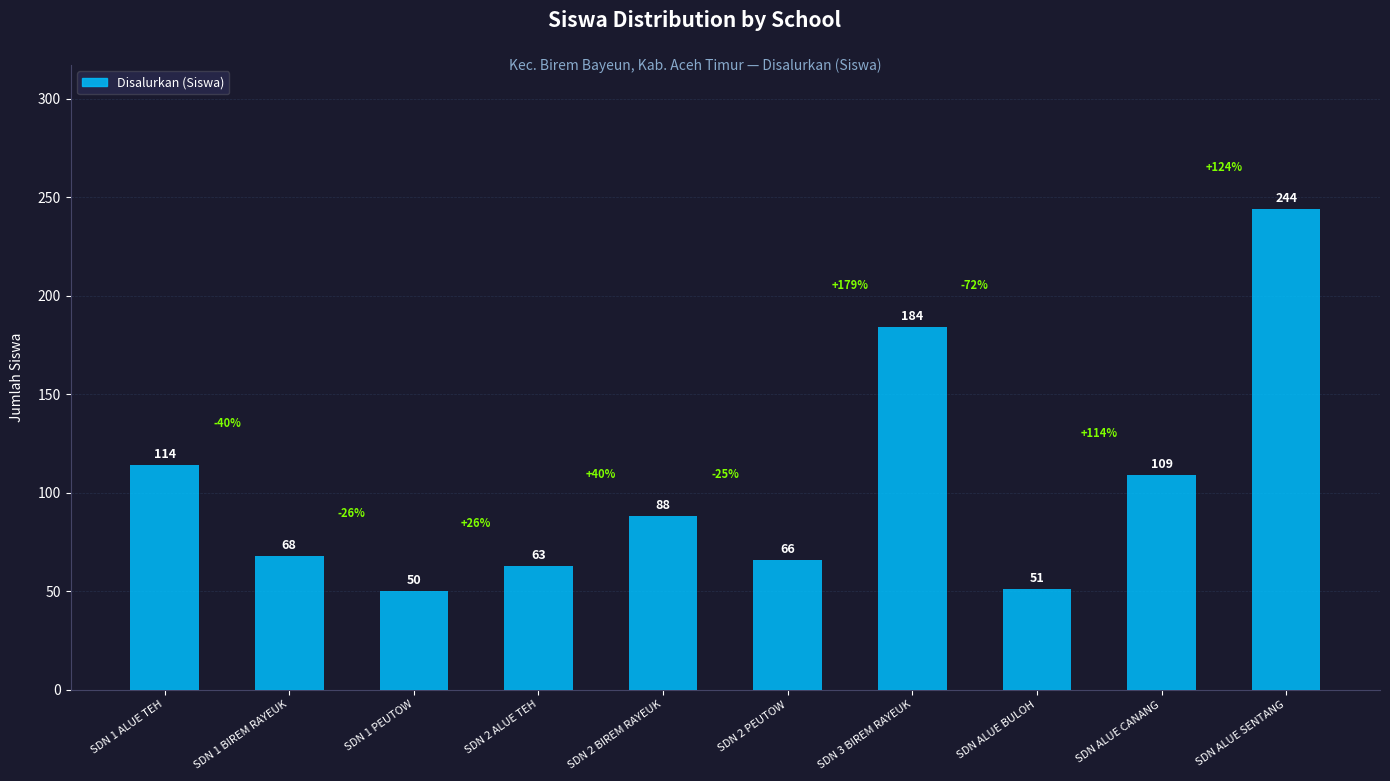

What is the greatest value displayed?

244